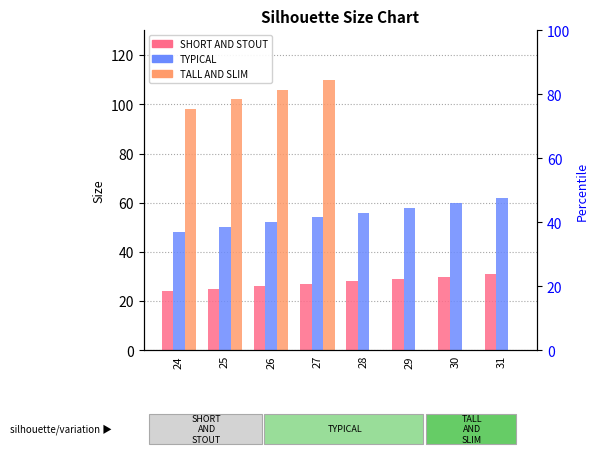

At how many categories does at least one series exceed 60?

5